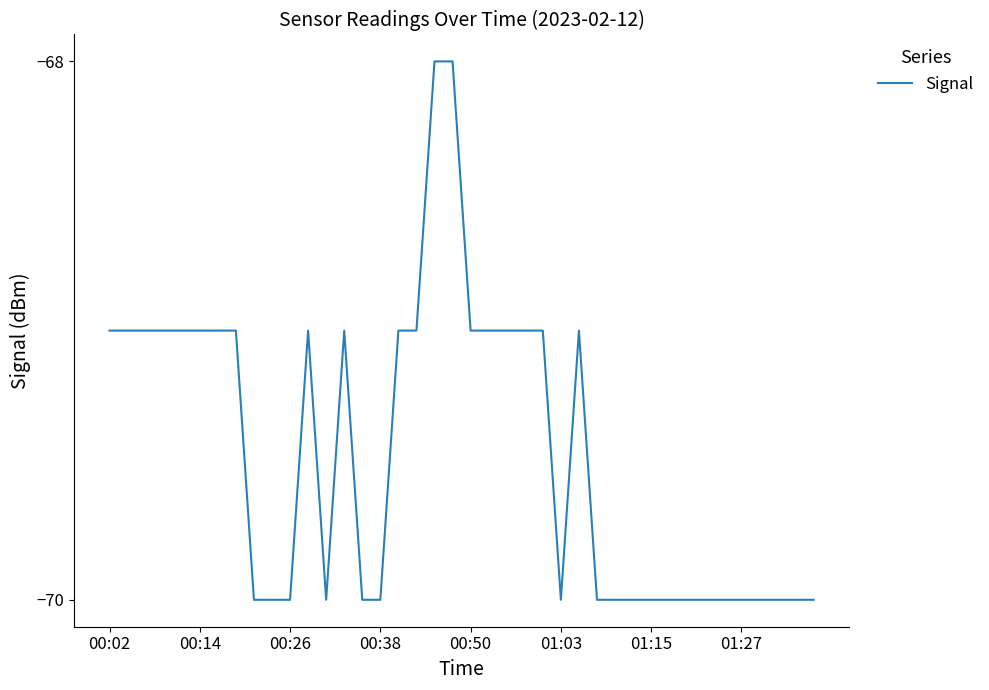

What is the smallest value displayed?

-70